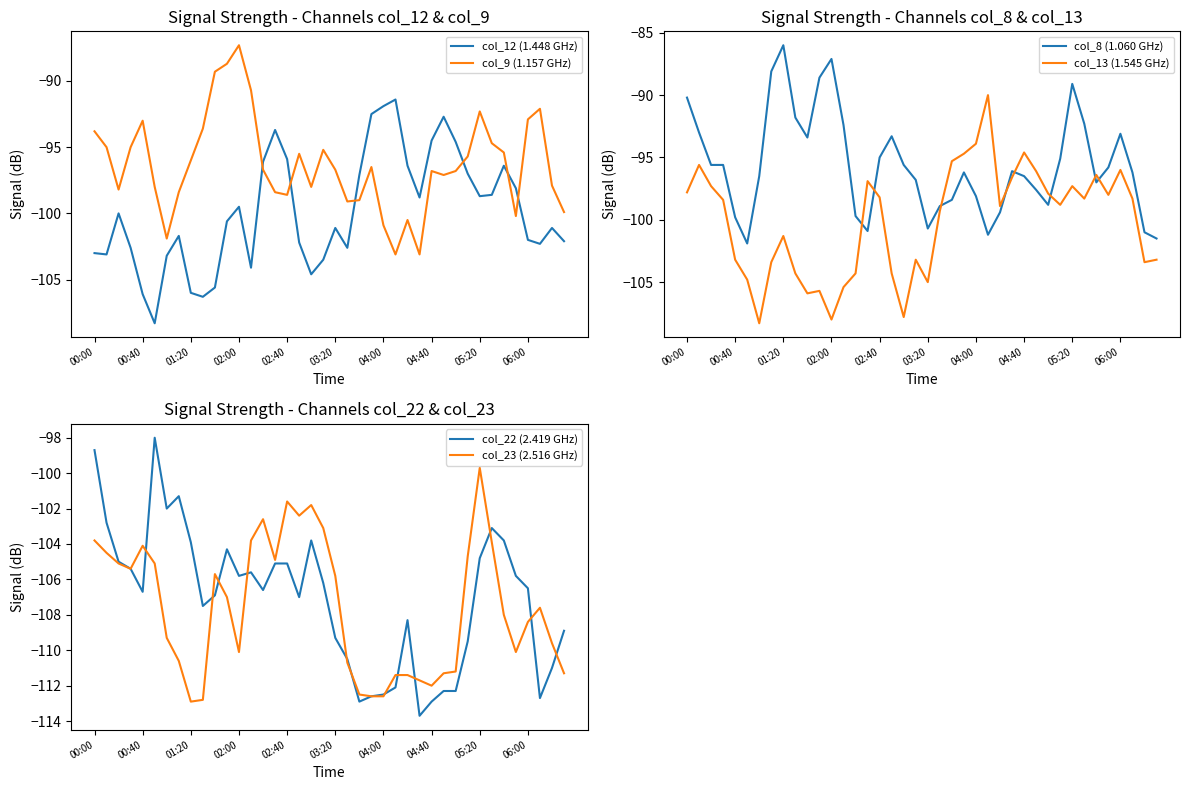

What is the total value across all series at 18?

-611.6